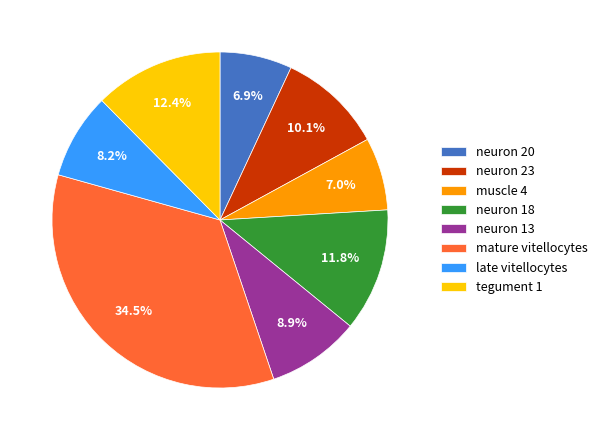

To the nearest percent, what is the difference between the neuron 13 and mature vitellocytes slice percentages?

26%